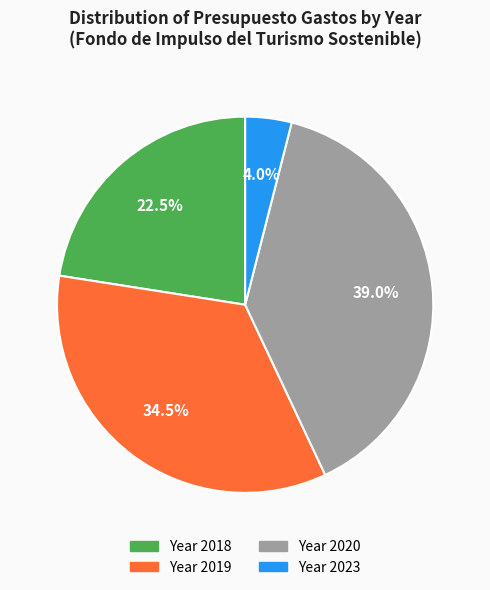

Does any single category account for the majority?

No